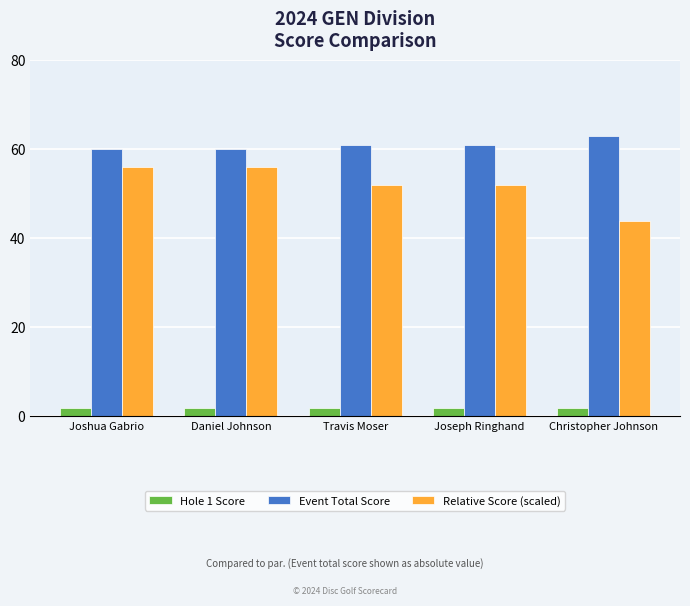

Does the chart contain stacked bars?

No